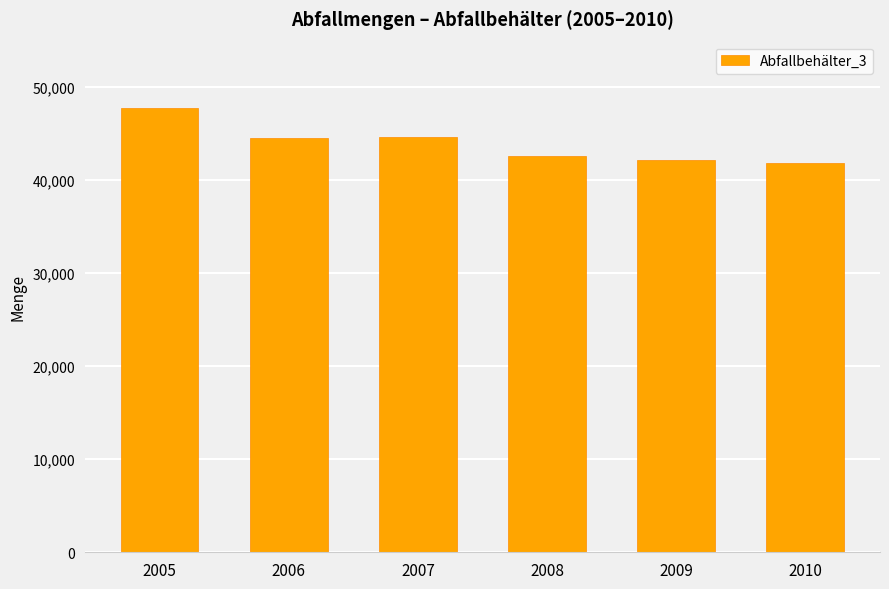

Is it true that the value at 2008 is 55680?

False